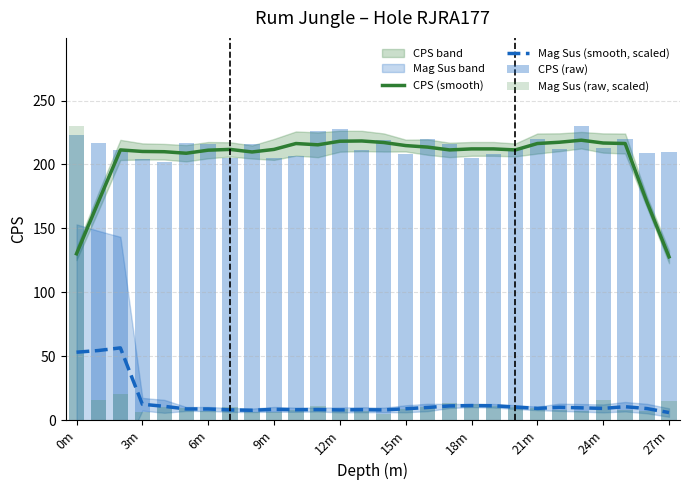

True or false: Mag Sus (smooth, scaled) and CPS (smooth) intersect in this chart.

False